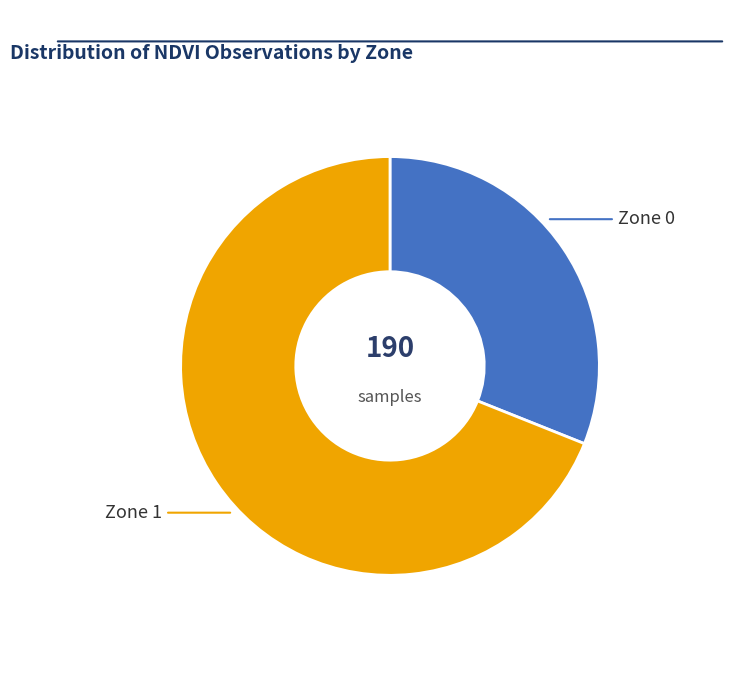

Is there any slice that represents more than half of the pie?

Yes